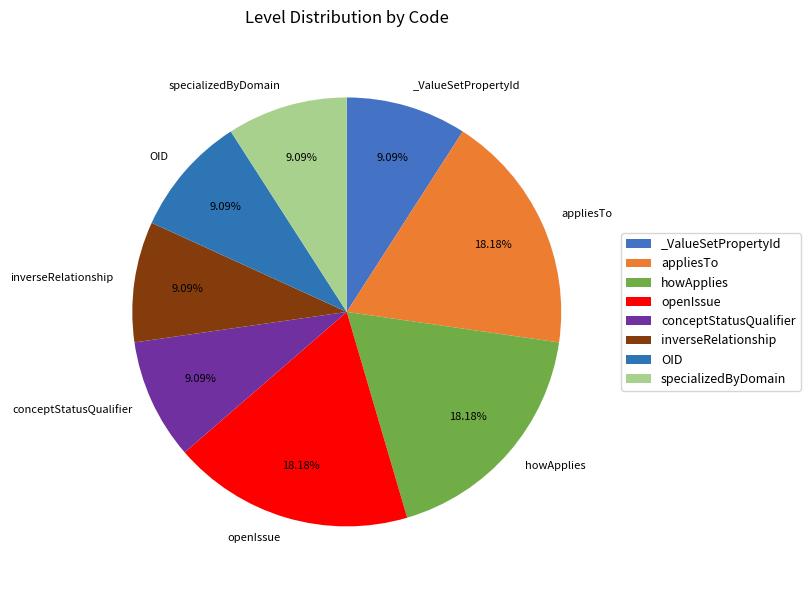

Approximately how many times larger is the value at inverseRelationship compared to howApplies?

0.5